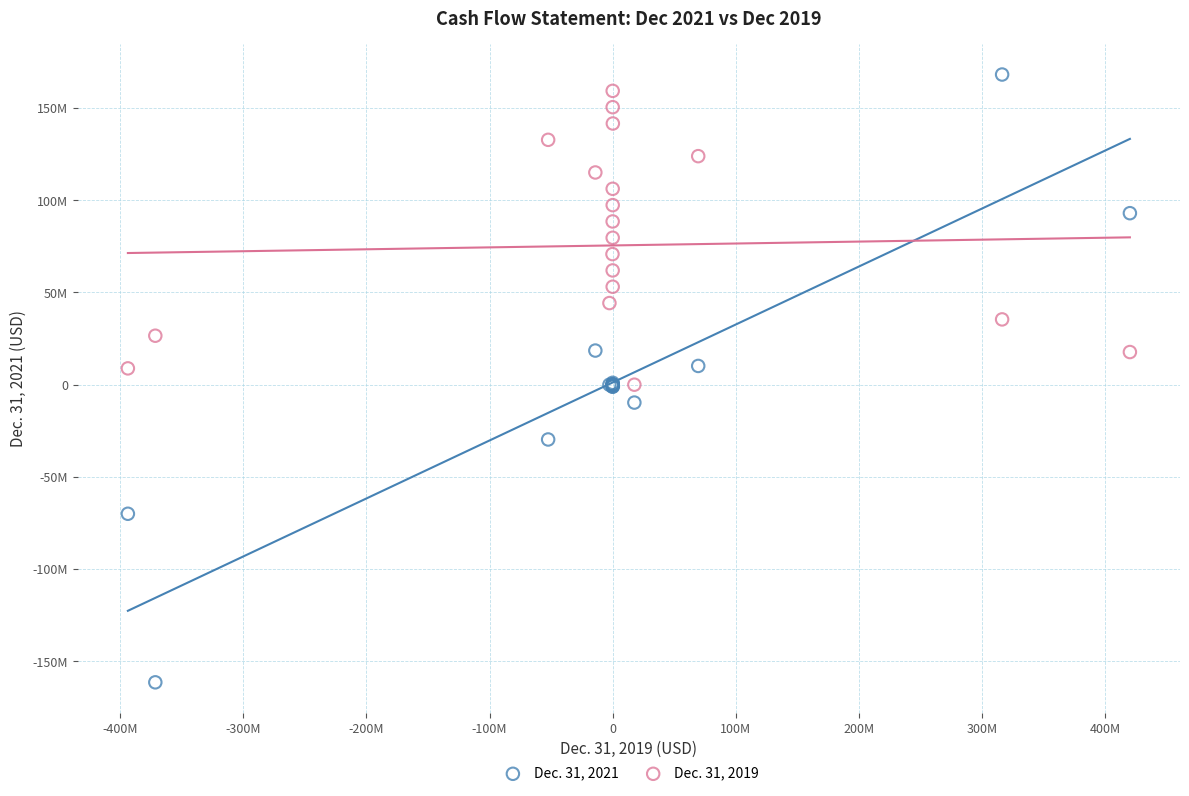

What are all the series names shown in the legend?

Dec. 31, 2021, Dec. 31, 2019